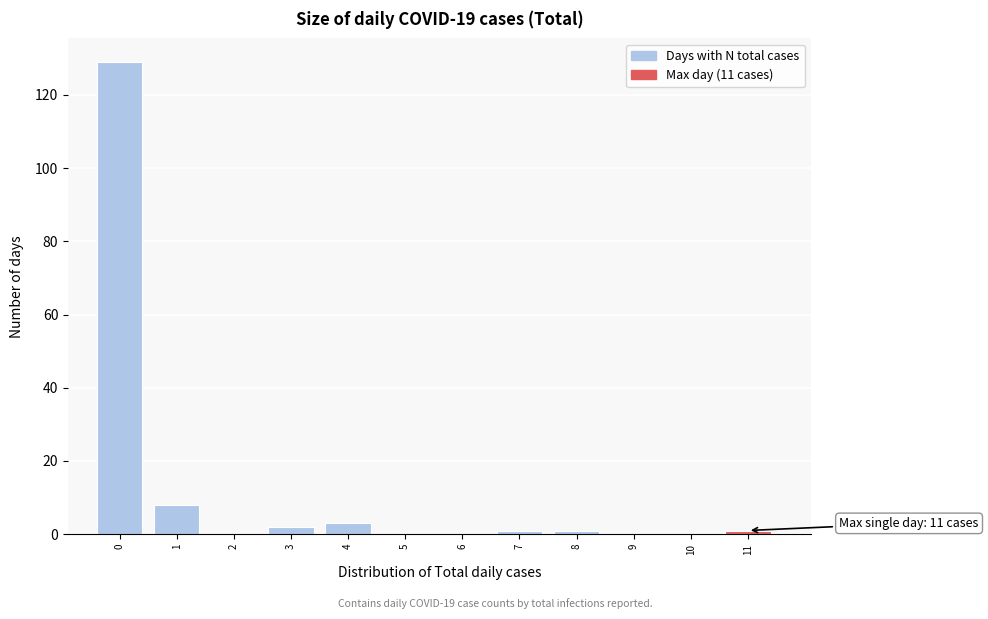

Reading left to right, extract all data points from this chart.

0=129	1=8	2=0	3=2	4=3	5=0	6=0	7=1	8=1	9=0	10=0	11=1